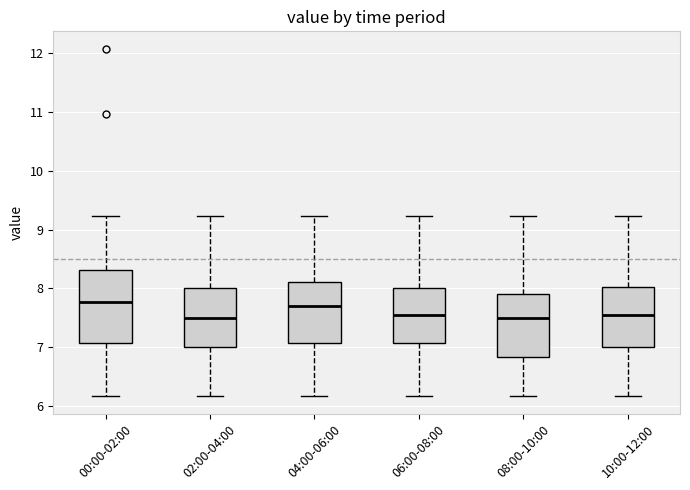

Reading left to right, read every box against the y-axis: the position of its median line, the range the box covers, and the ends of its whiskers. The values are not printed on the chart, so give them approximately, as read against the axis.

00:00-02:00: median 7.8, box 7.1 to 8.3, whiskers 6.2 to 9.2
02:00-04:00: median 7.5, box 7.0 to 8.0, whiskers 6.2 to 9.2
04:00-06:00: median 7.7, box 7.1 to 8.1, whiskers 6.2 to 9.2
06:00-08:00: median 7.6, box 7.1 to 8.0, whiskers 6.2 to 9.2
08:00-10:00: median 7.5, box 6.8 to 7.9, whiskers 6.2 to 9.2
10:00-12:00: median 7.6, box 7.0 to 8.0, whiskers 6.2 to 9.2